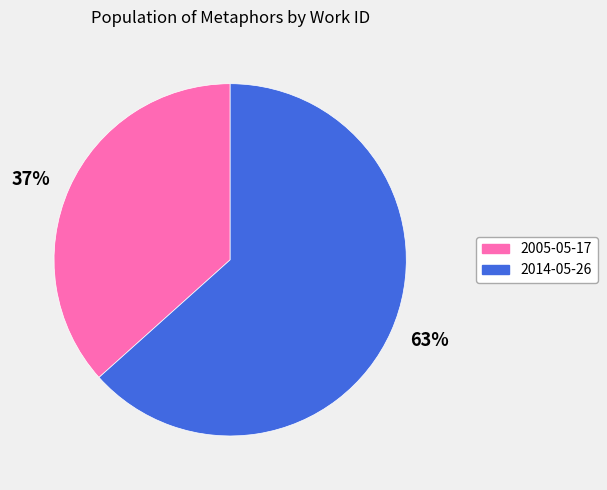

To the nearest percent, what is the average slice percentage?

50%